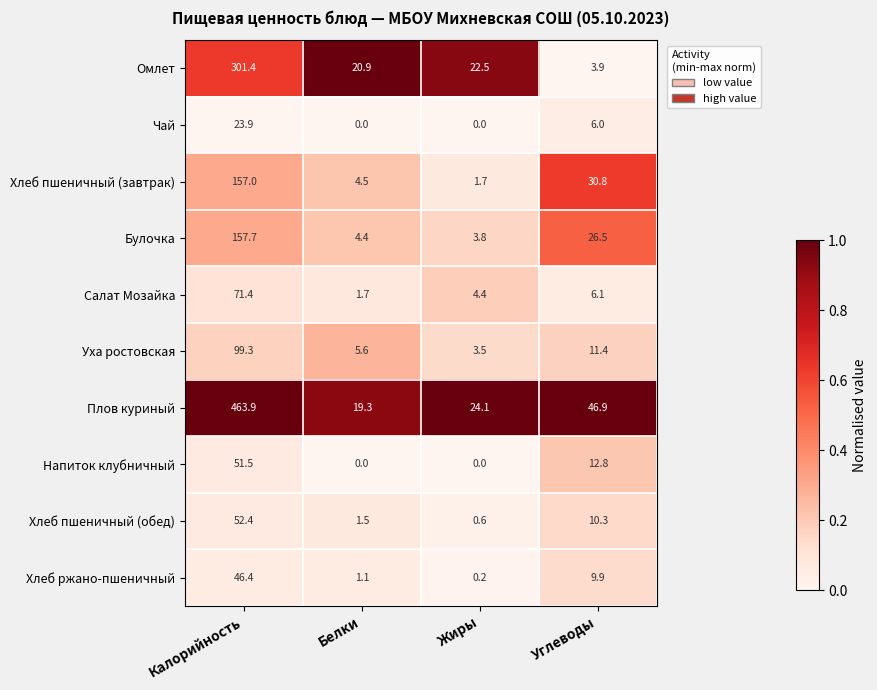

What is the maximum value shown in the chart?

463.9